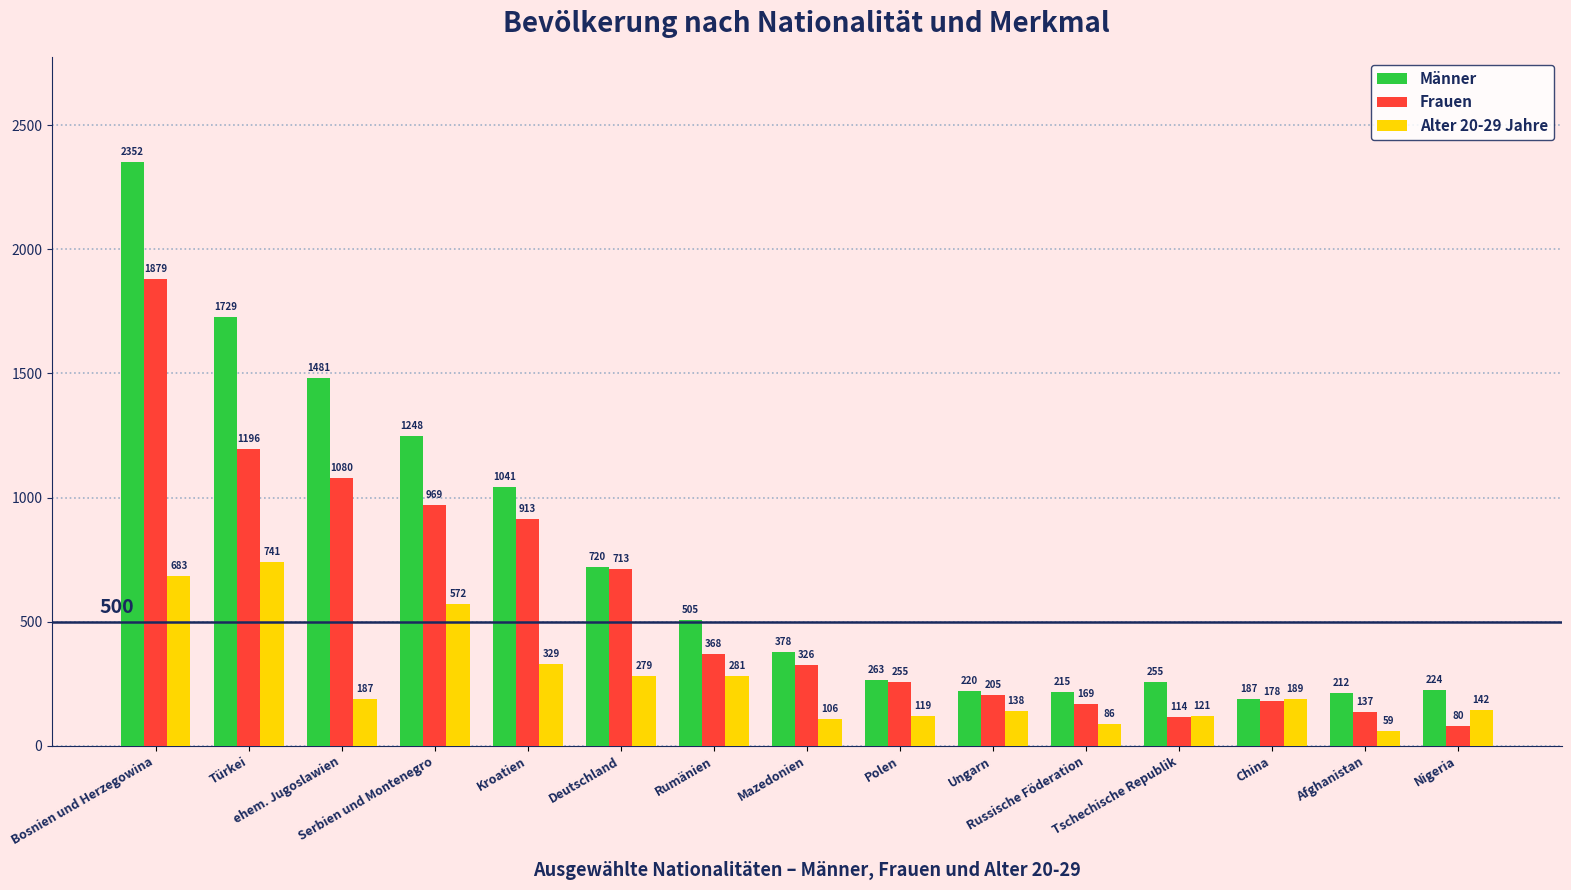

At which category is the sum across all series the highest?

Bosnien und Herzegowina